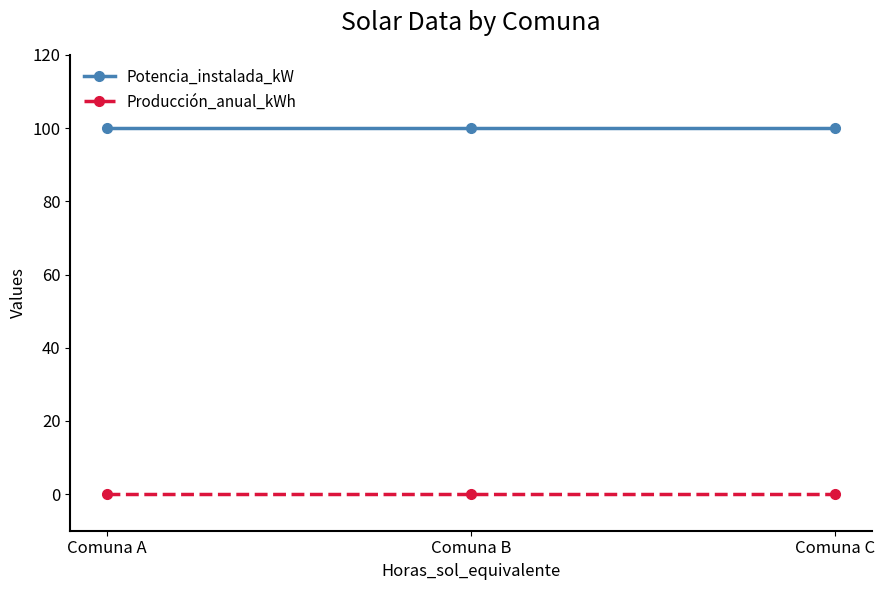

Rank the series at Comuna C from lowest to highest value.

Producción_anual_kWh, Potencia_instalada_kW